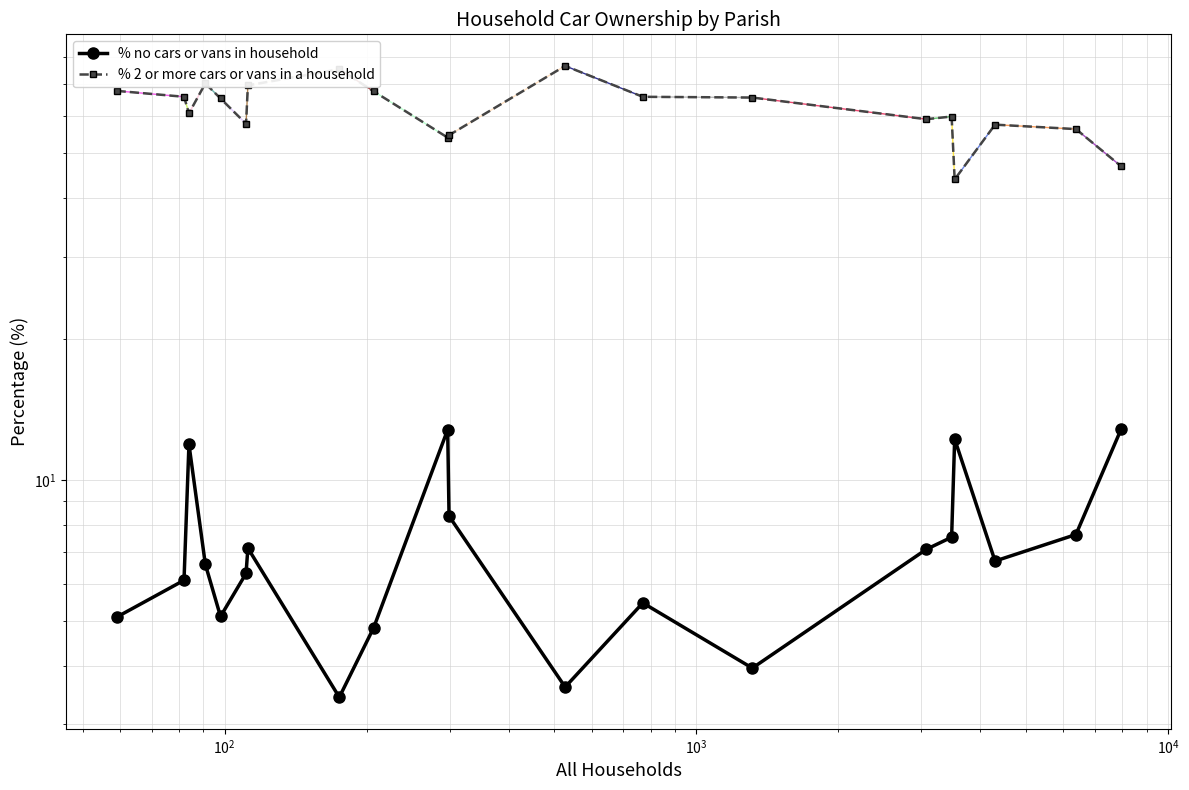

What are all the series names shown in the legend?

% no cars or vans in household, % 2 or more cars or vans in a household